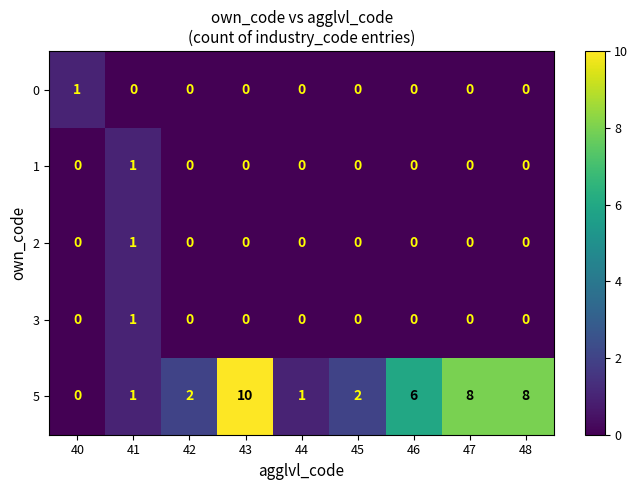

Which series has the widest spread of values?

5